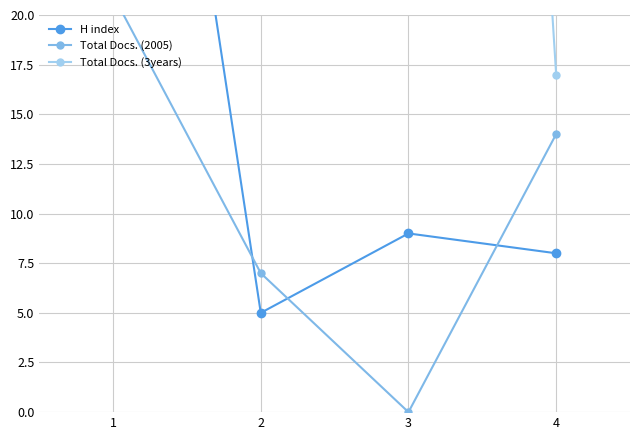

Which series has the widest spread of values?

Total Docs. (3years)